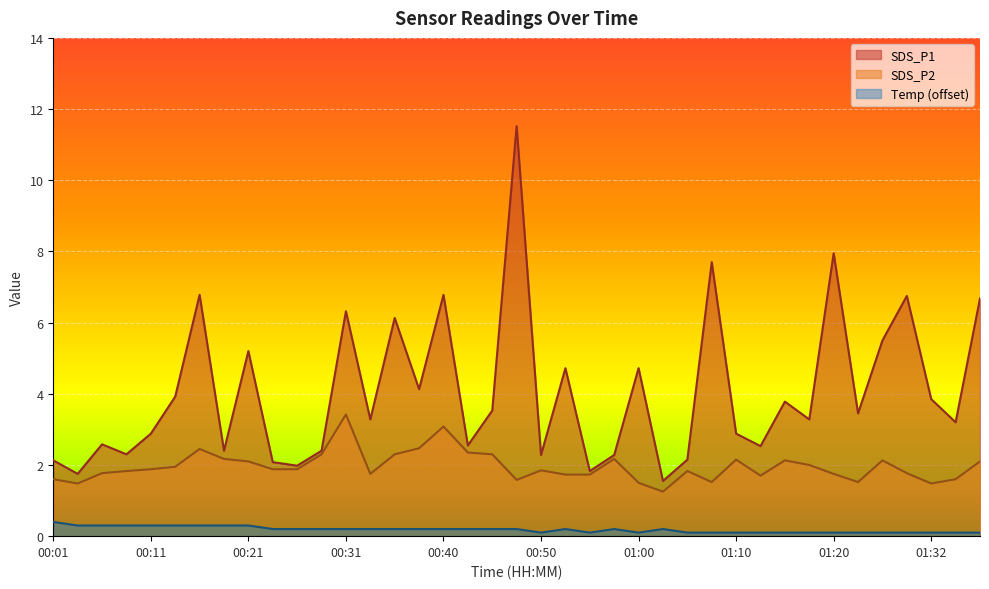

In SDS_P1, how many points are lower than both neighbors (excluding endpoints)?

14